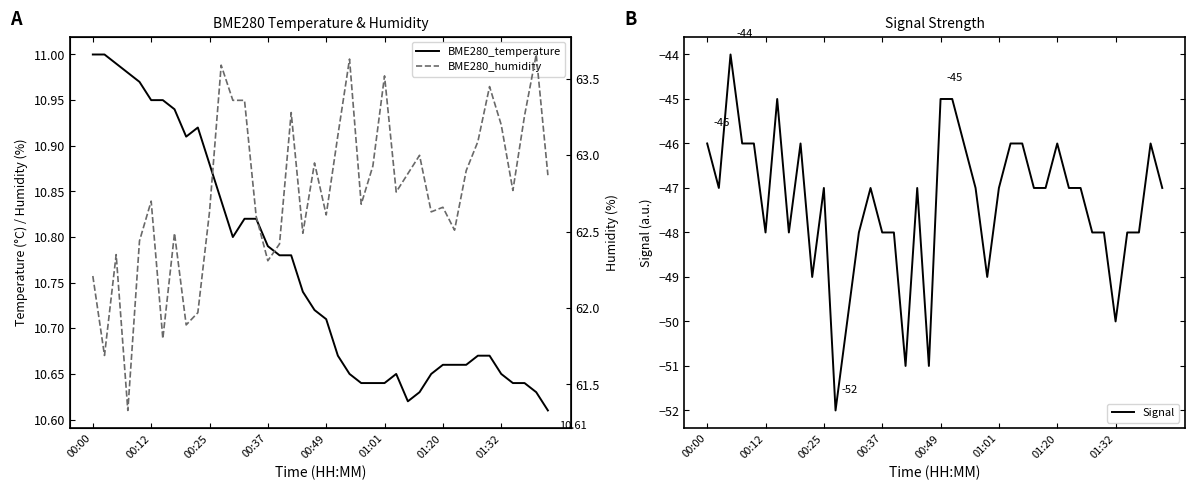

List the series in order of their overall mean, highest first.

BME280_humidity, BME280_temperature, Signal